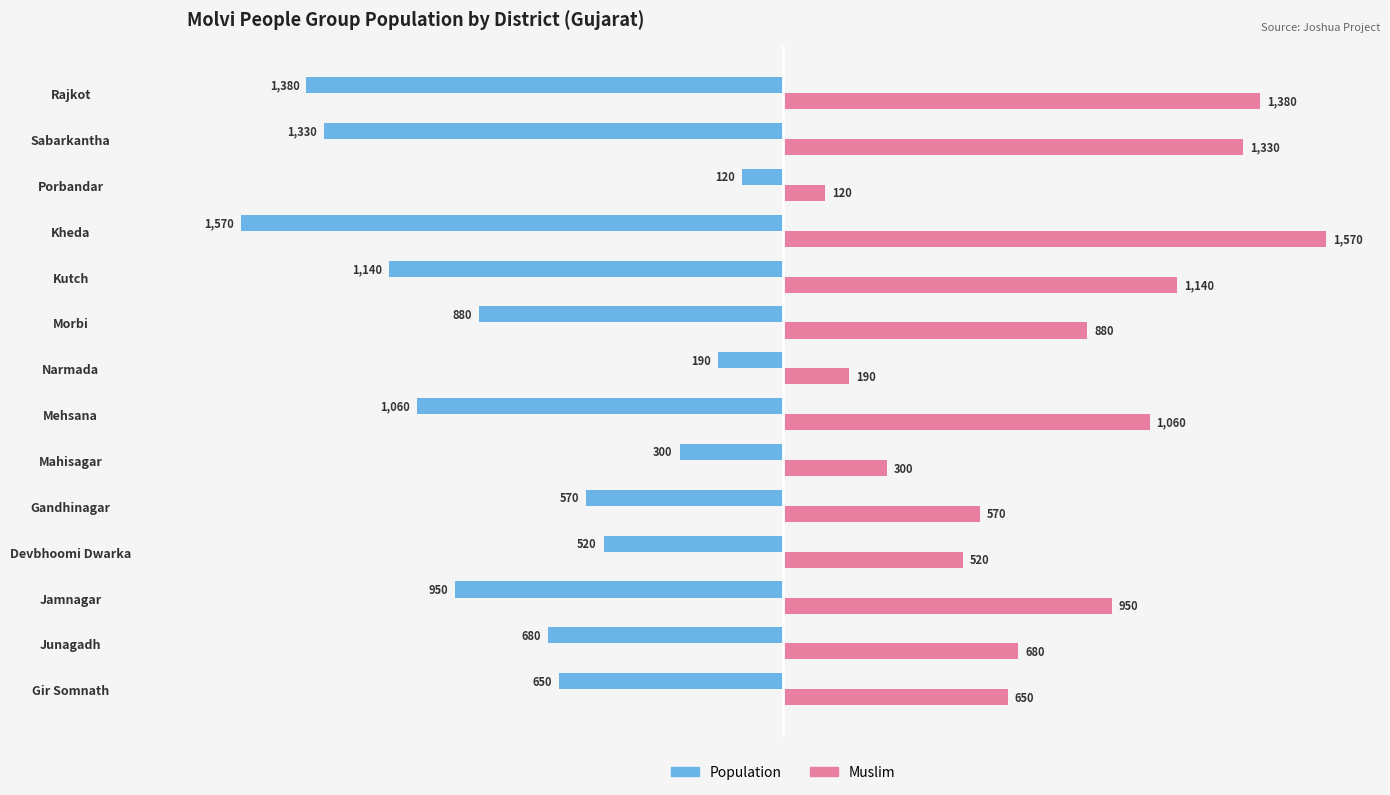

At how many categories does at least one series exceed 649?

9